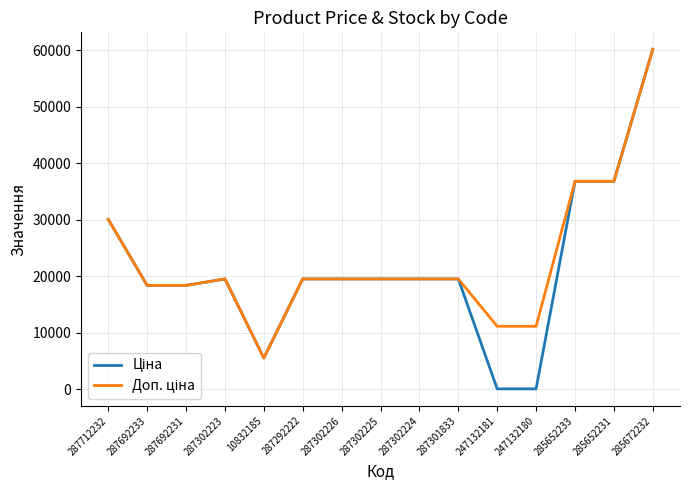

What is the greatest value displayed?

60205.6